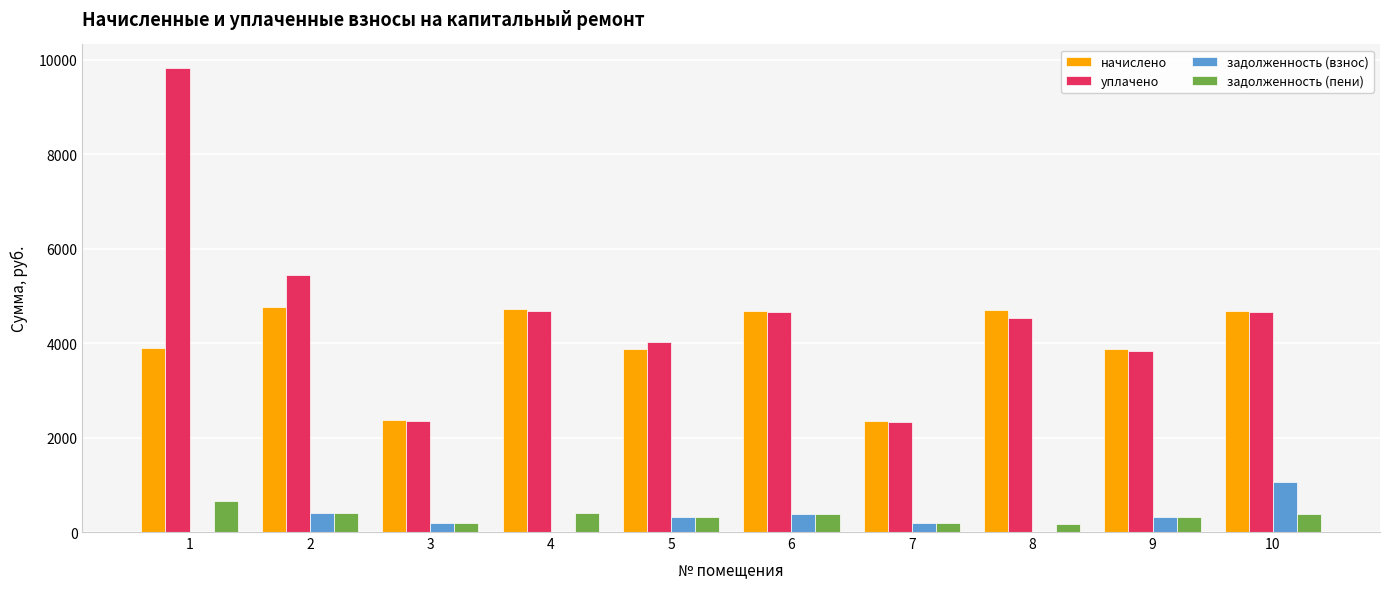

What is the maximum value for уплачено?

9835.5